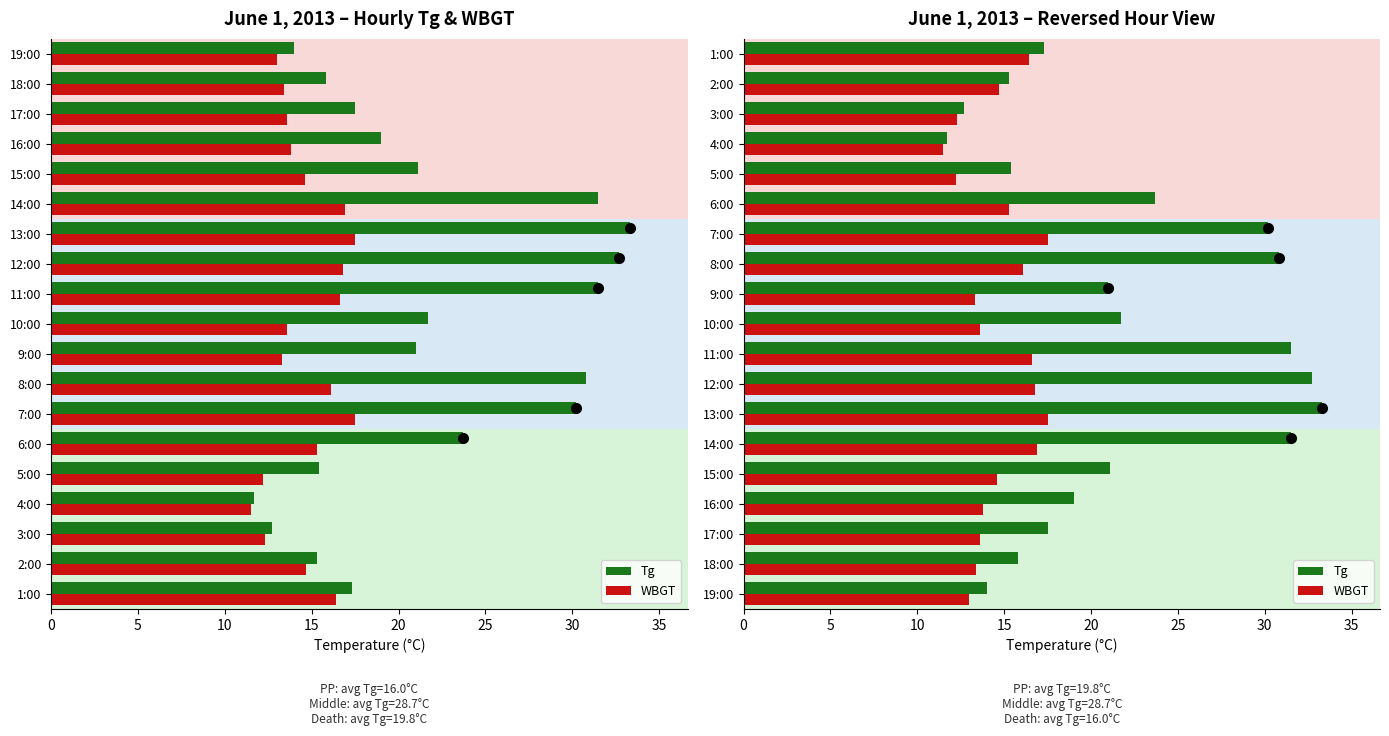

How many data points does each series have?

19